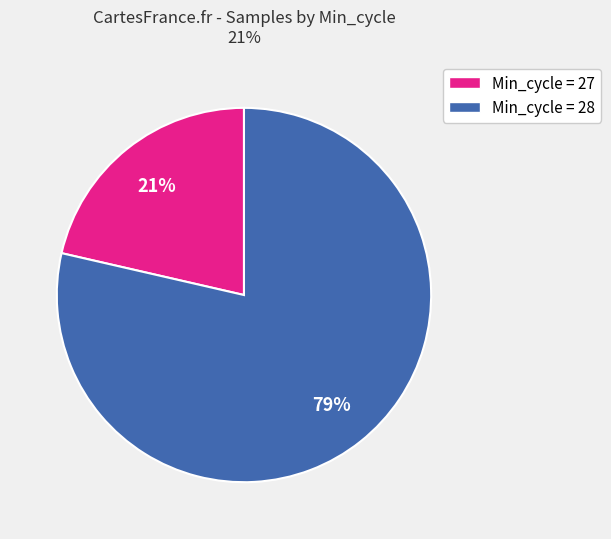

Is there a majority slice in this chart?

Yes